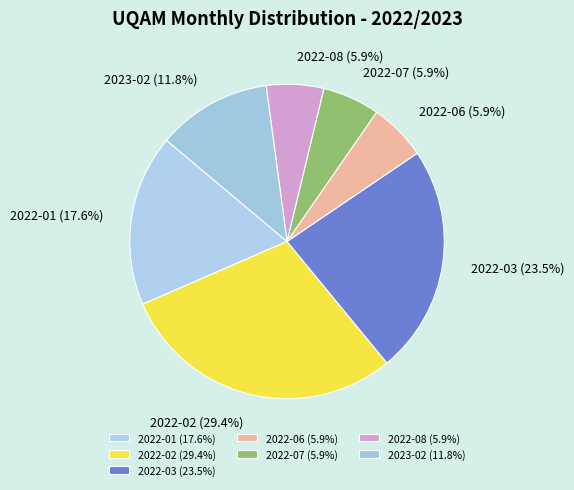

The 2022-02 slice represents 29% of the pie. True or false?

True